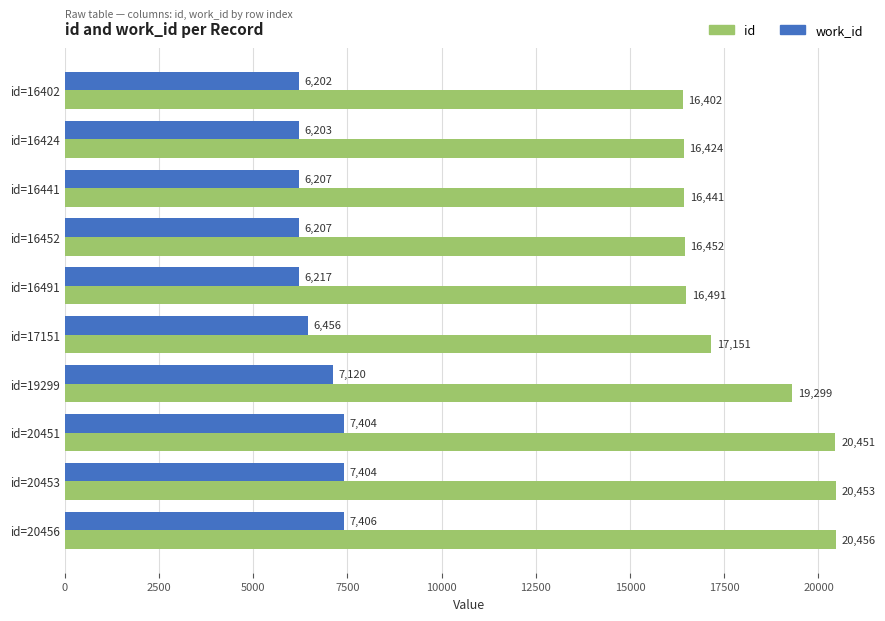

Rank the series by their maximum value, from highest to lowest.

id, work_id